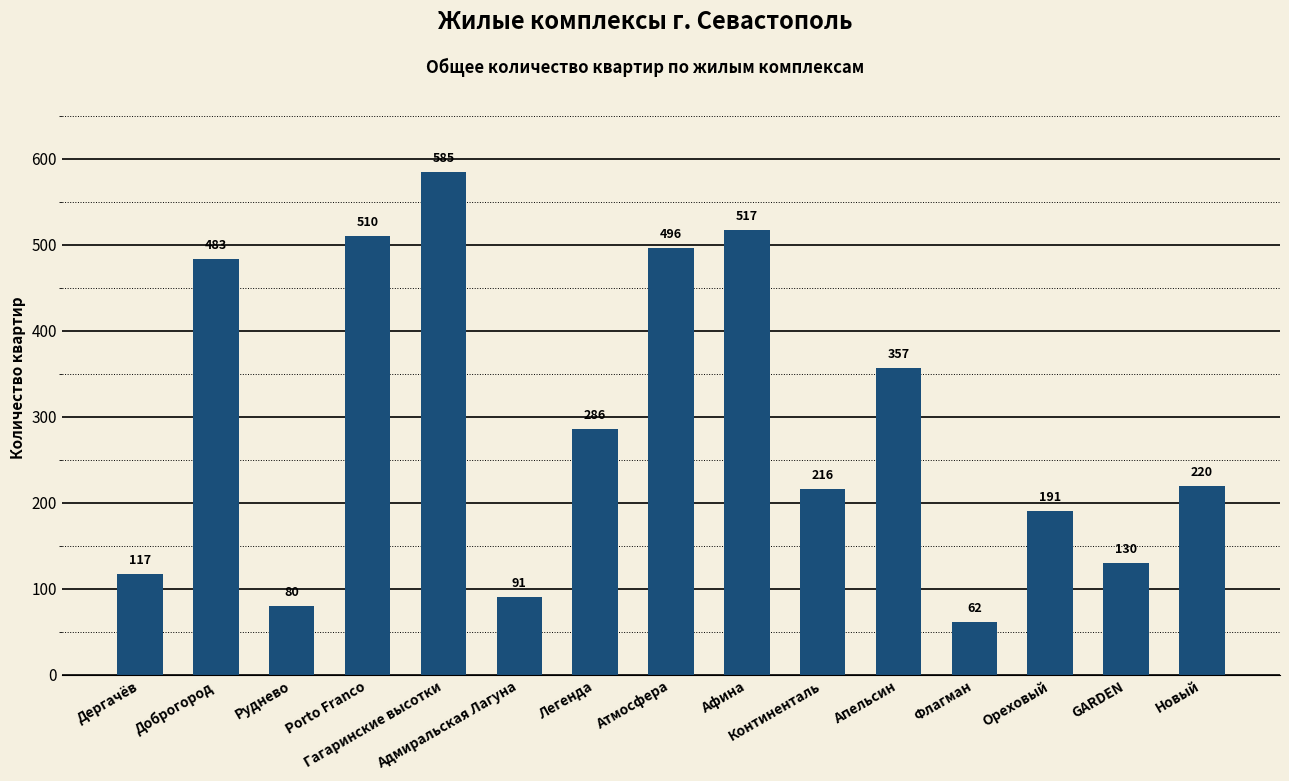

What is the difference between the maximum and second lowest values?

505